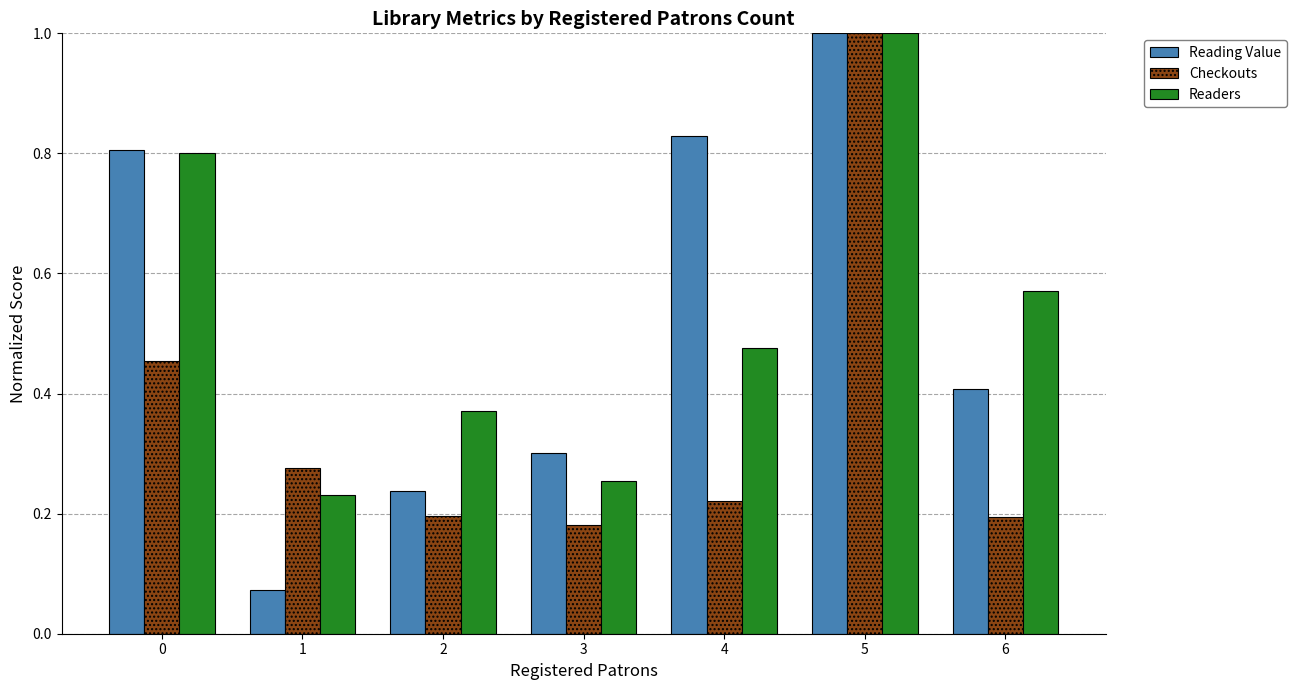

What is the maximum value shown in the chart?

1.0